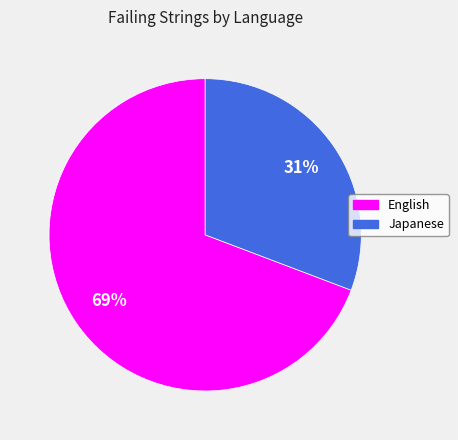

How many segments does this pie chart have?

2